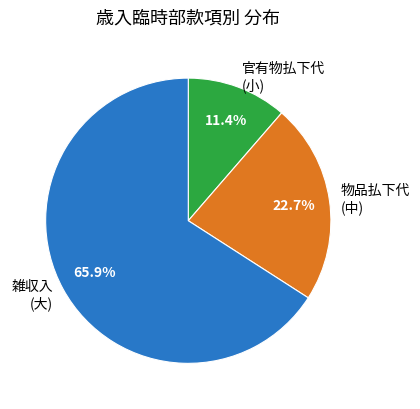

Which slice is the largest?

雑収入 (大)